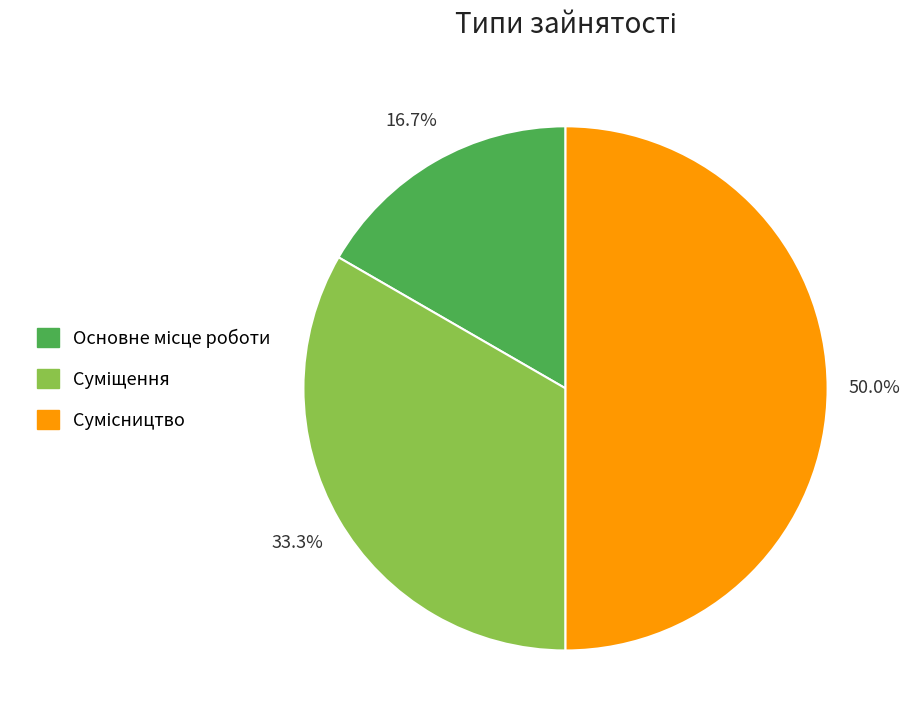

What is the total percentage of Сумісництво and Суміщення?

83.3%